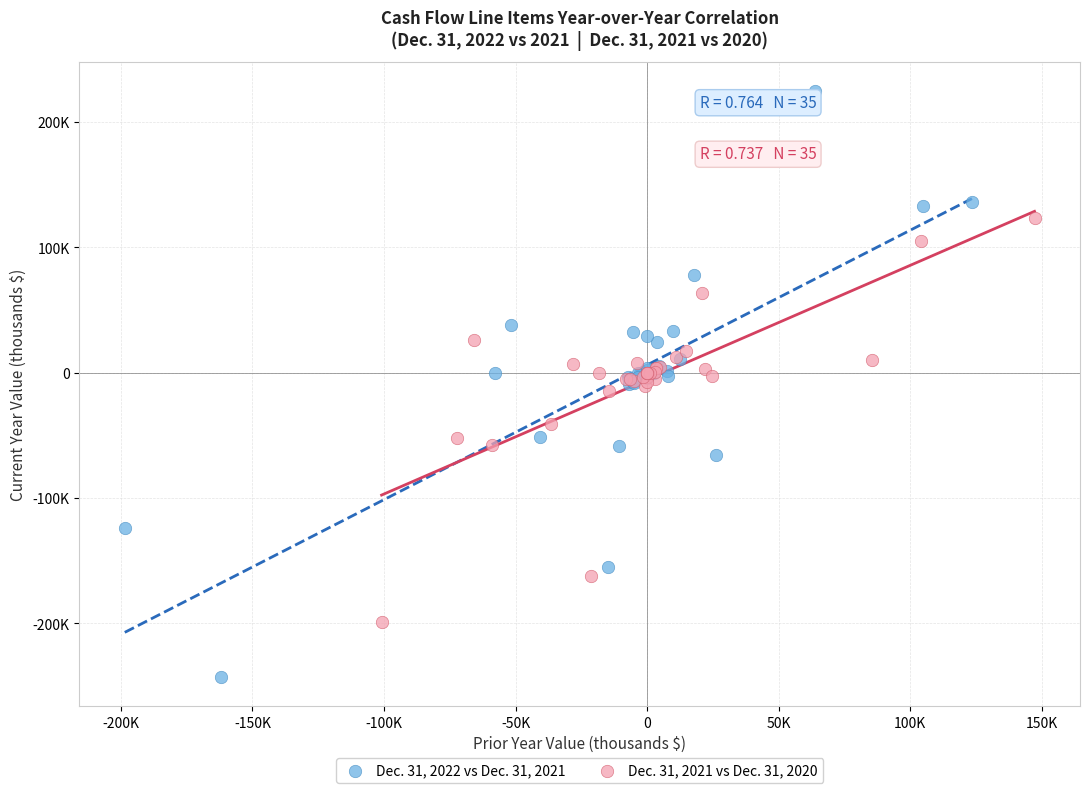

What are all the series names shown in the legend?

Dec. 31, 2022 vs Dec. 31, 2021, Dec. 31, 2021 vs Dec. 31, 2020